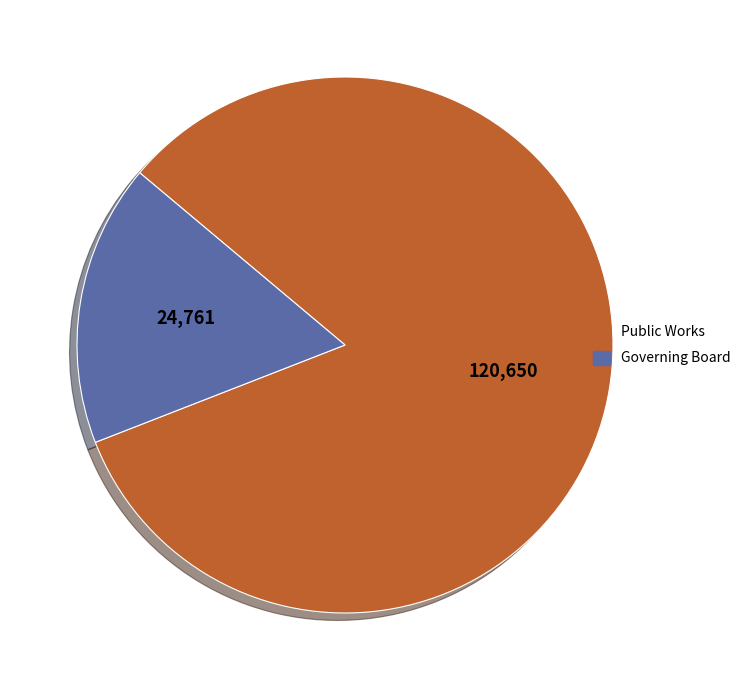

Count the number of slices in the pie.

2